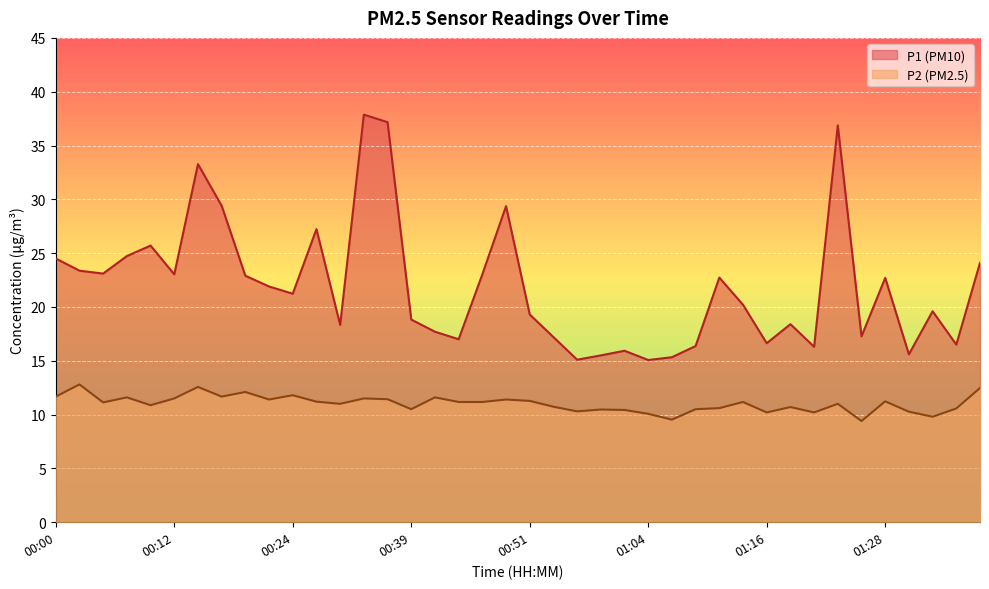

Count the number of data series in this chart.

2